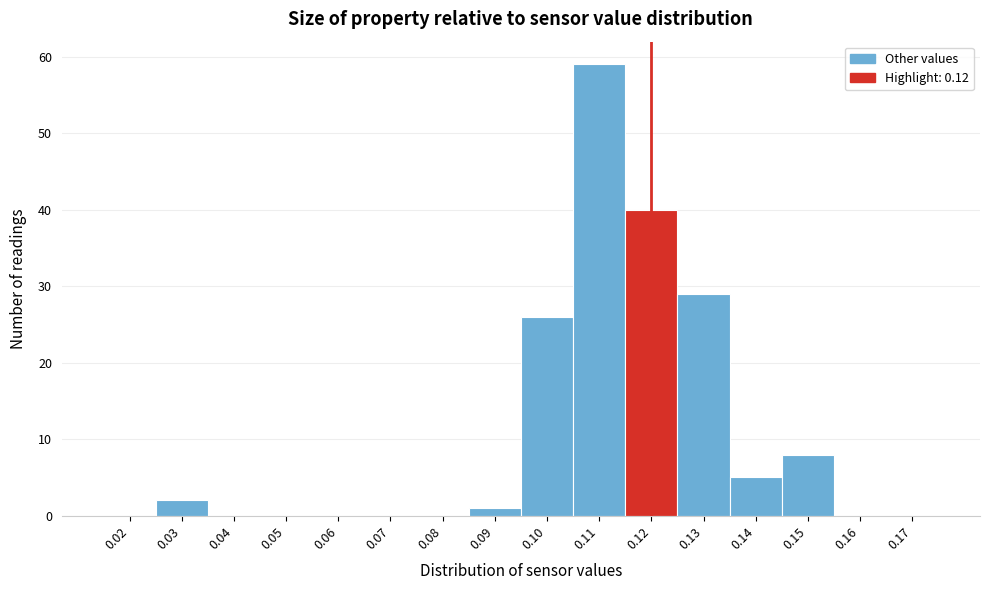

Reading left to right, transcribe all the data shown in this chart.

0.02=0	0.03=2	0.04=0	0.05=0	0.06=0	0.07=0	0.08=0	0.09=1	0.10=26	0.11=59	0.12=40	0.13=29	0.14=5	0.15=8	0.16=0	0.17=0